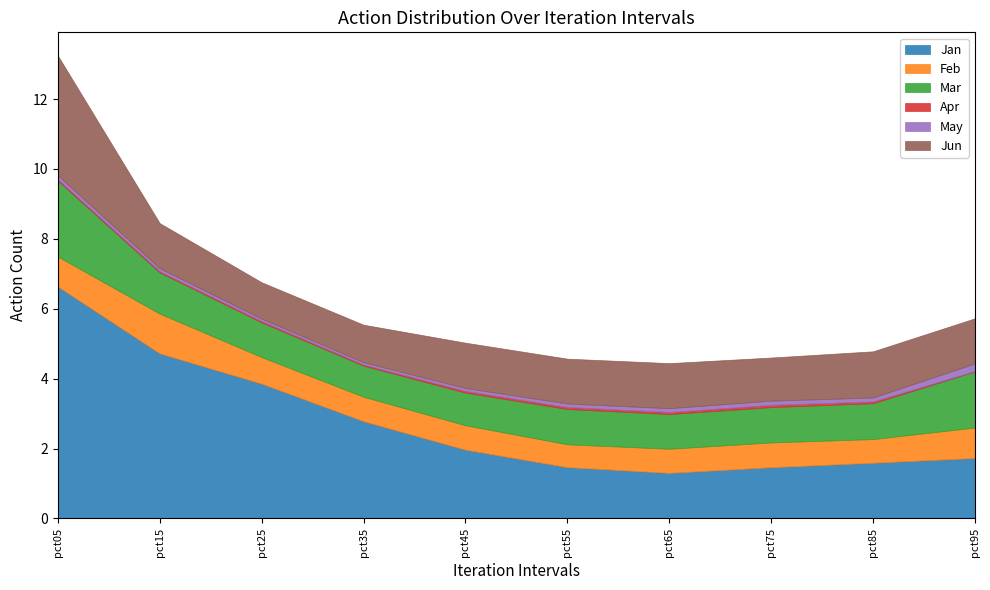

Is it true that Jan equals 0.3 at pct85?

False